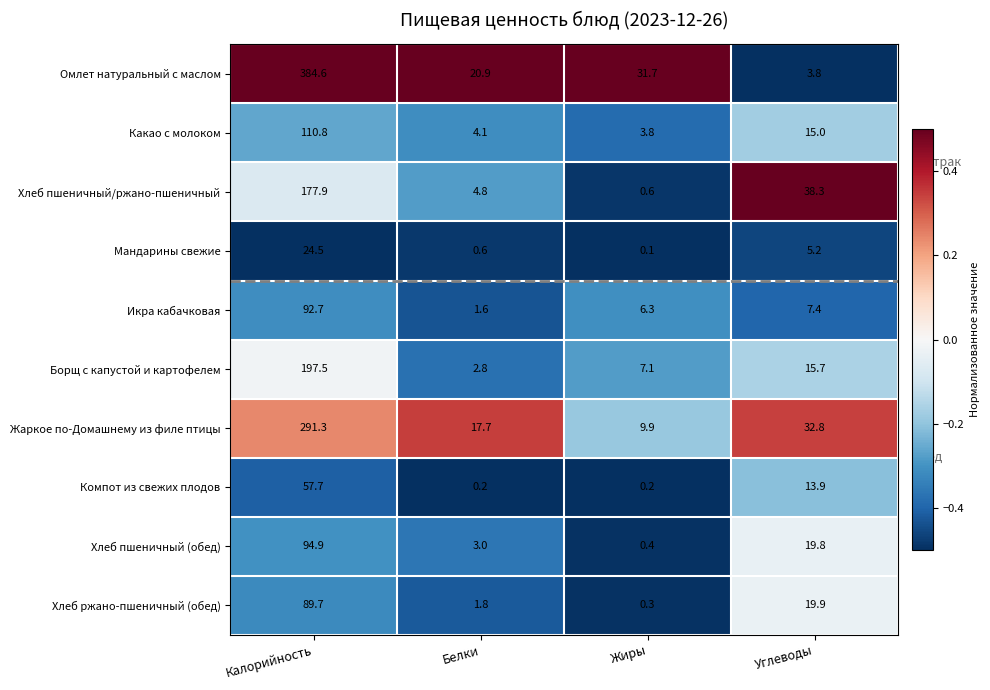

Rank the categories by Хлеб пшеничный (обед) value from highest to lowest.

Калорийность, Углеводы, Белки, Жиры